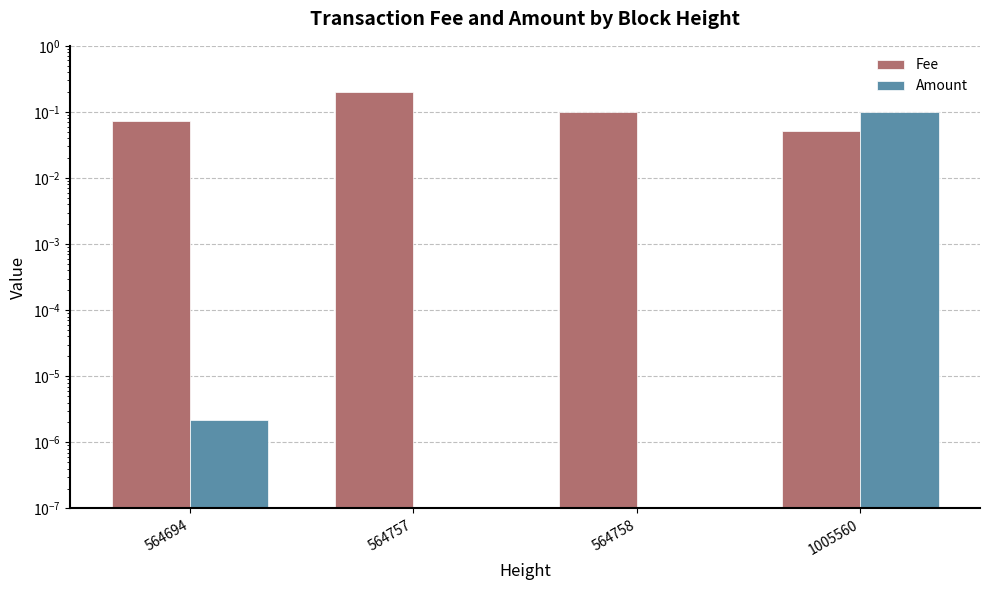

List the labels in order of Fee value, smallest first.

1005560, 564694, 564758, 564757